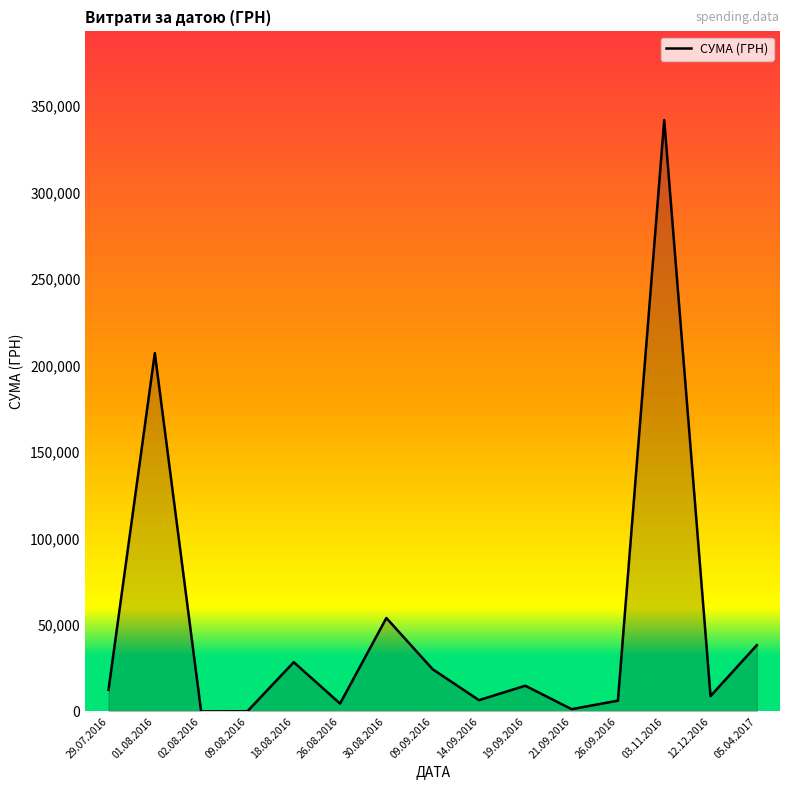

What is the maximum value shown in the chart?

341851.2